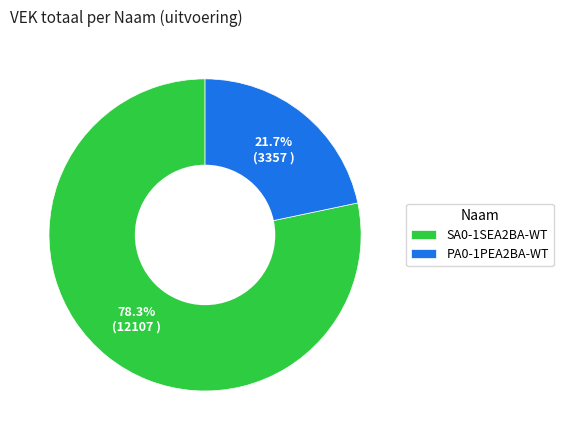

True or false: PA0-1PEA2BA-WT accounts for 40% of the total.

False